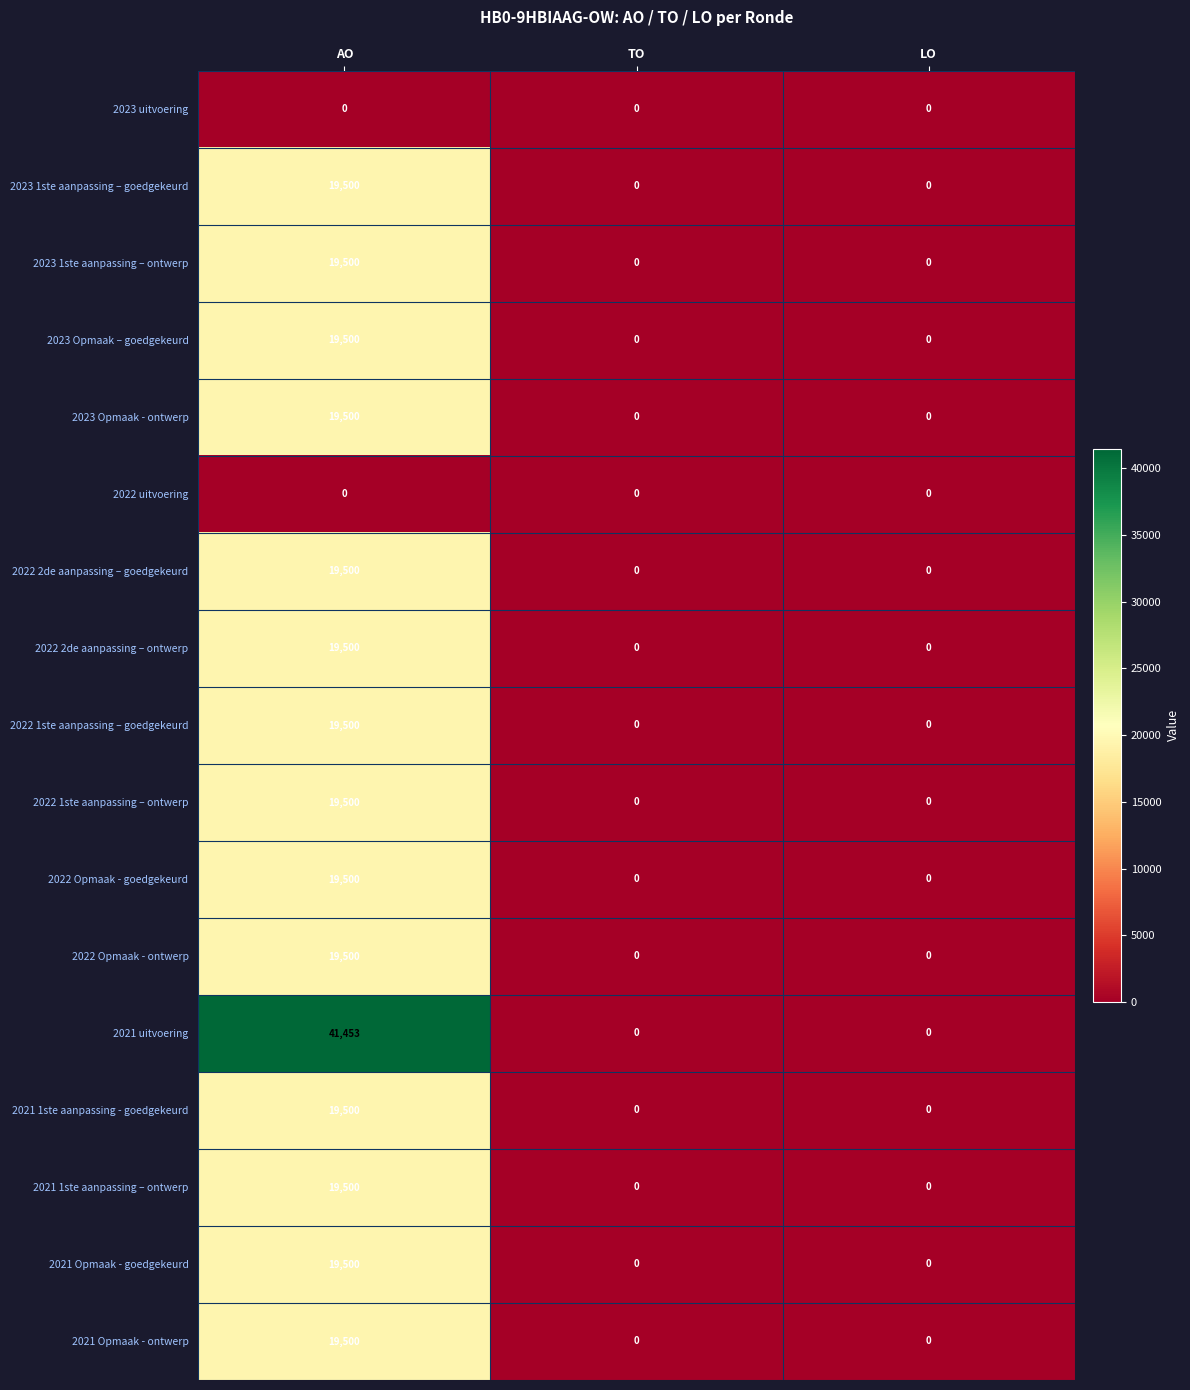

How many values in the 2022 2de aanpassing – ontwerp series exceed 0?

1